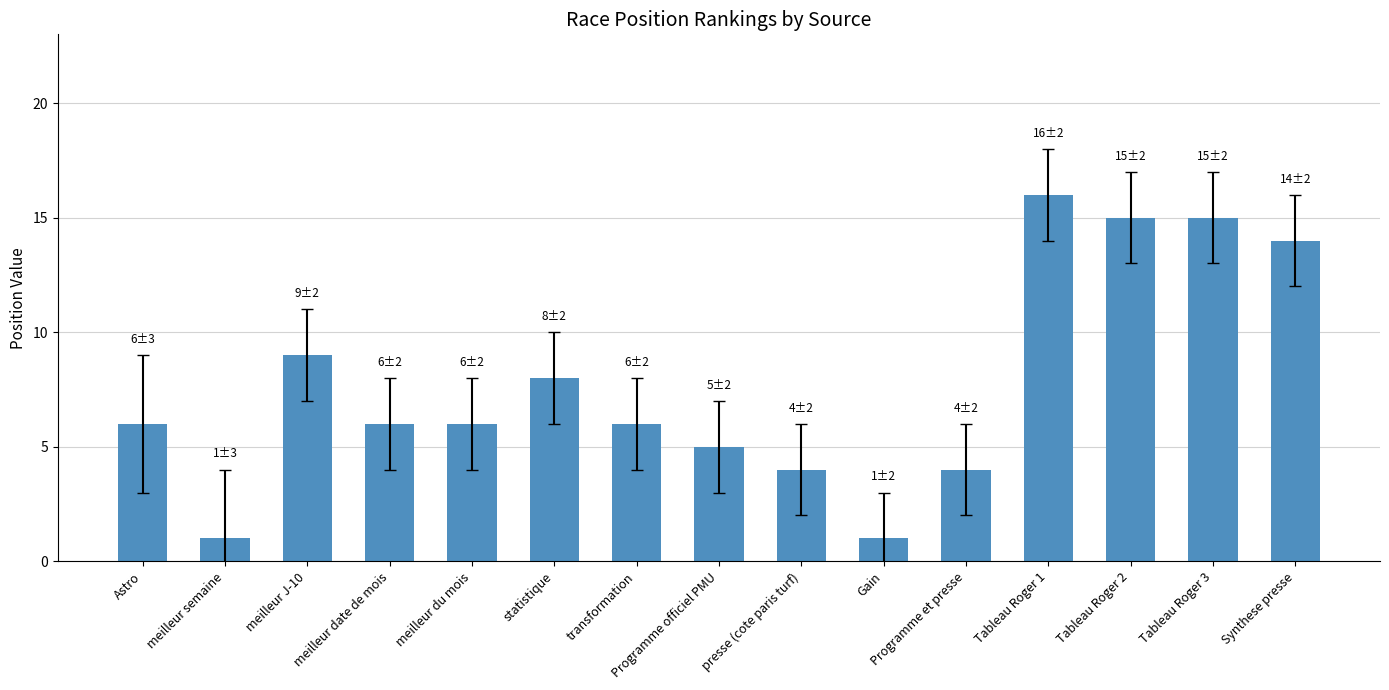

Which has a higher value, Programme officiel PMU or Tableau Roger 2?

Tableau Roger 2